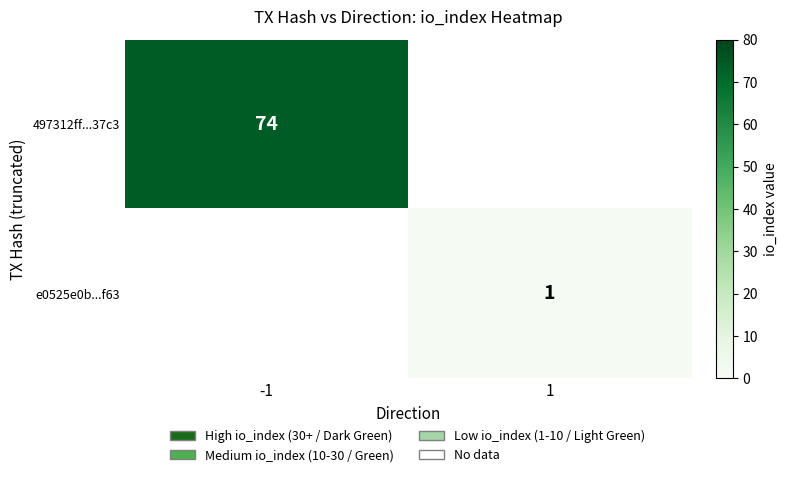

True or false: e0525e0b...f63 has a value of 0 at 1.

False